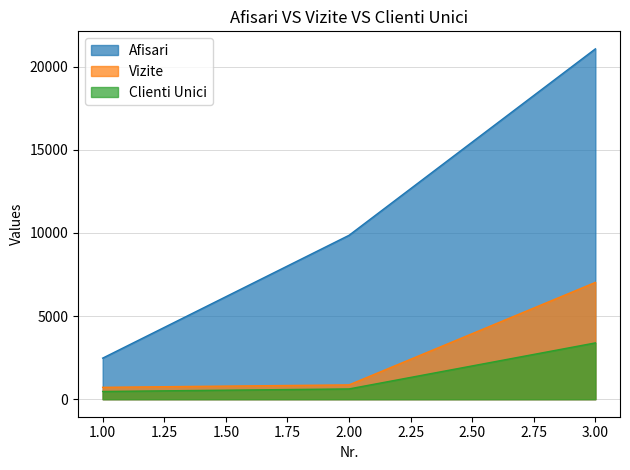

At which label does Vizite reach its minimum?

1